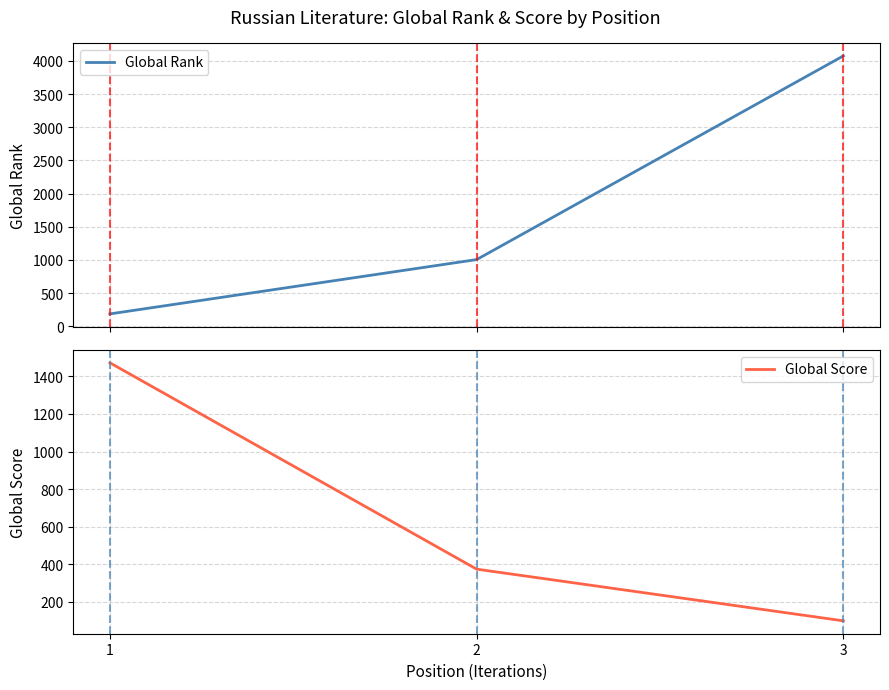

Which series has the largest total across all categories?

Global Rank